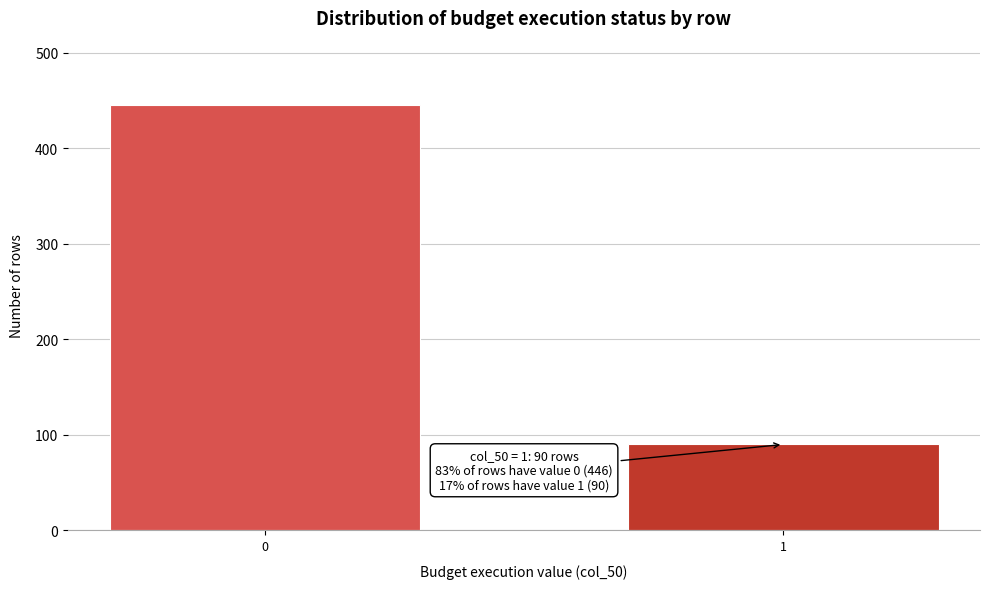

Reading left to right, transcribe all the data shown in this chart.

446	90